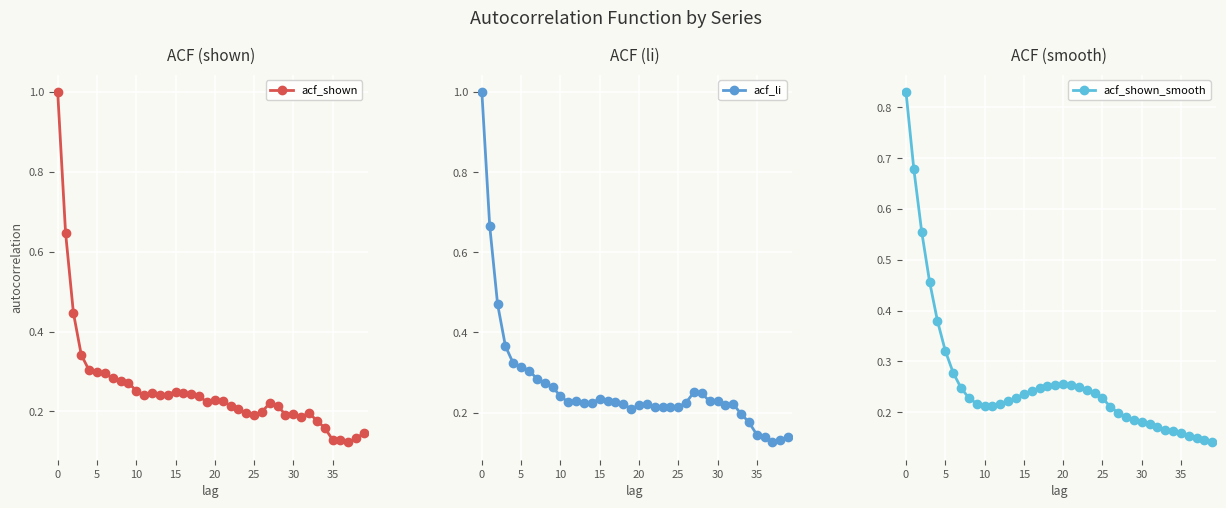

At how many categories does at least one series exceed 0?

40